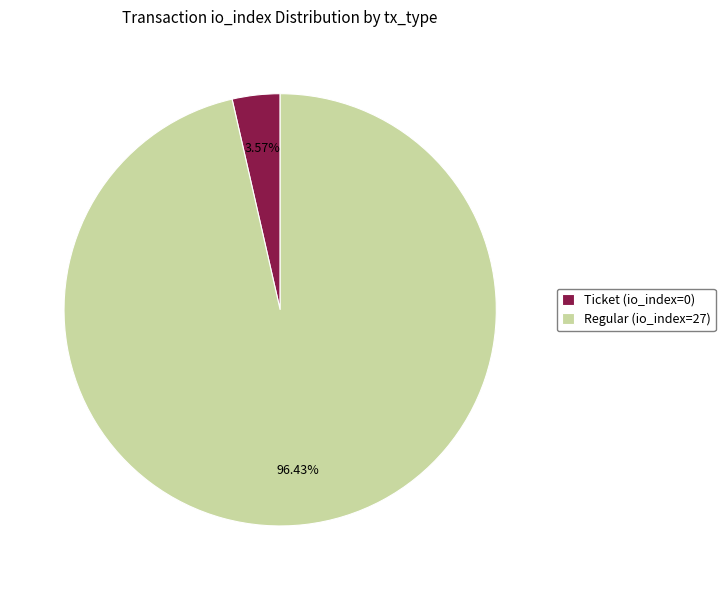

To the nearest percent, what percentage of the pie is Regular (io_index=27)?

96%